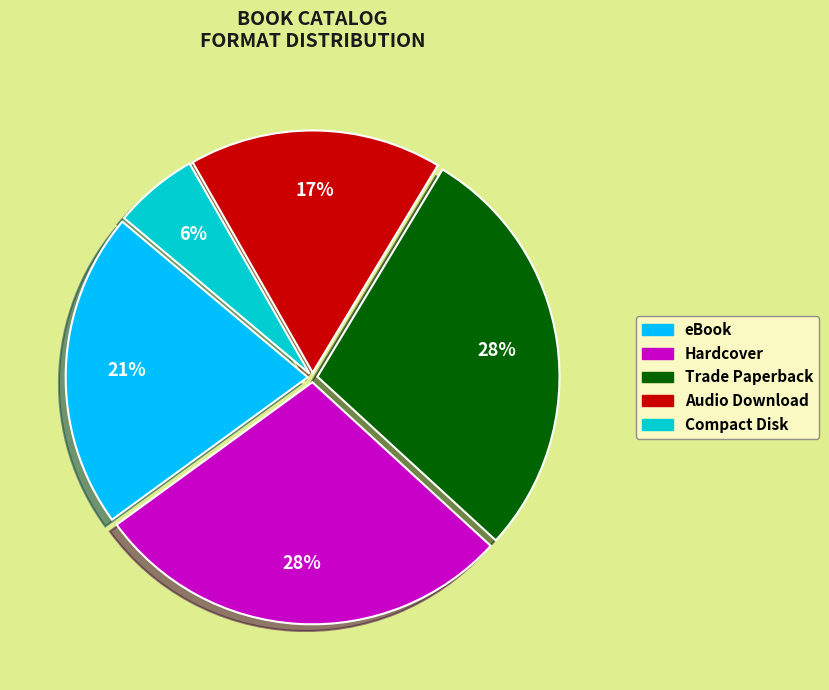

Is Audio Download the majority of the pie?

No